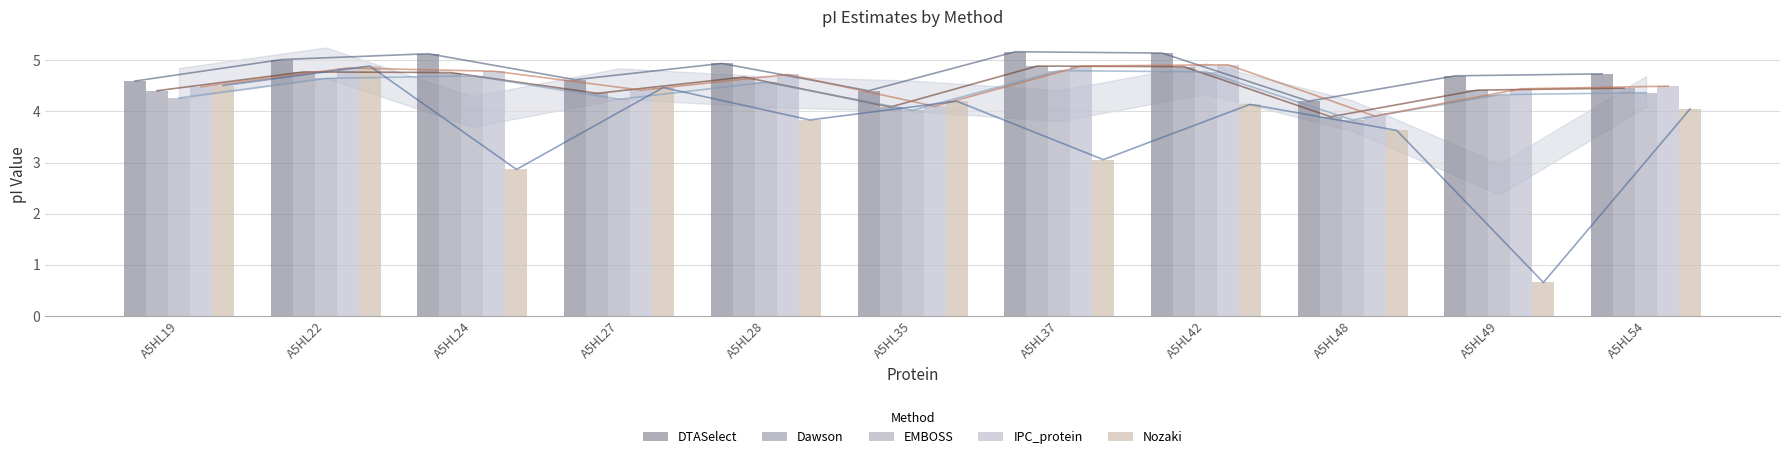

At A5HL42, list the series in order from largest to smallest.

DTASelect, IPC_protein, Dawson, EMBOSS, Nozaki